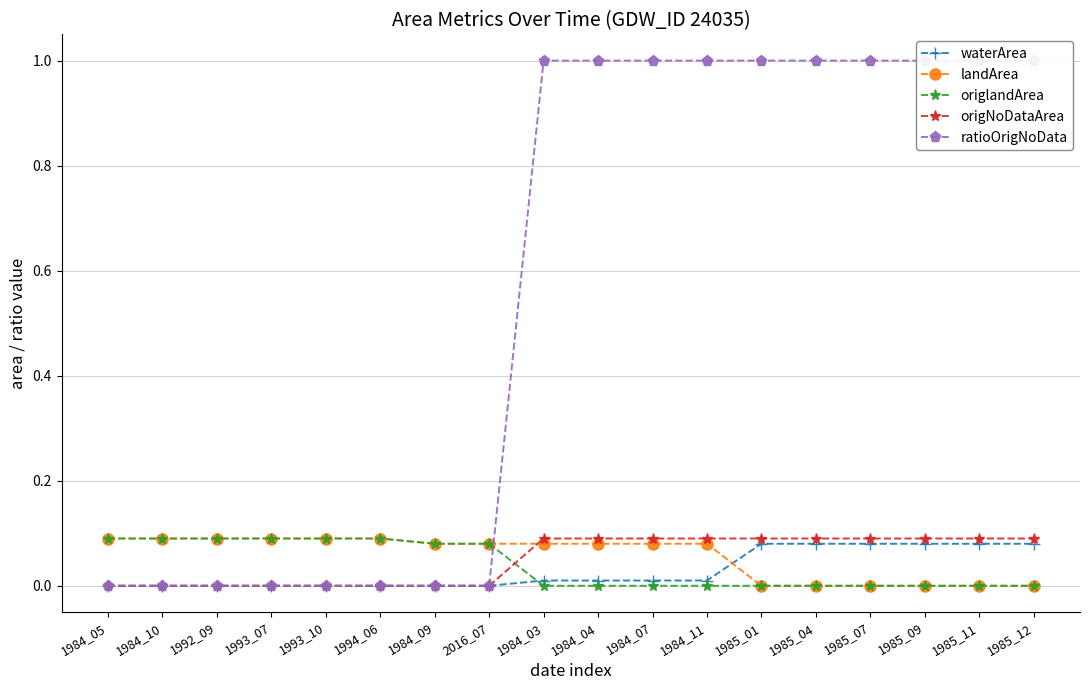

How many positive values does the origlandArea series have?

8